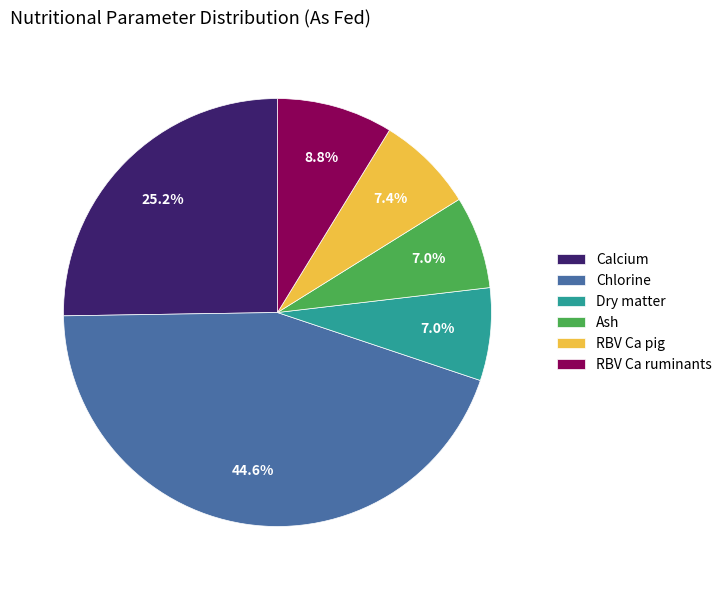

What is the largest slice in the pie chart?

Chlorine